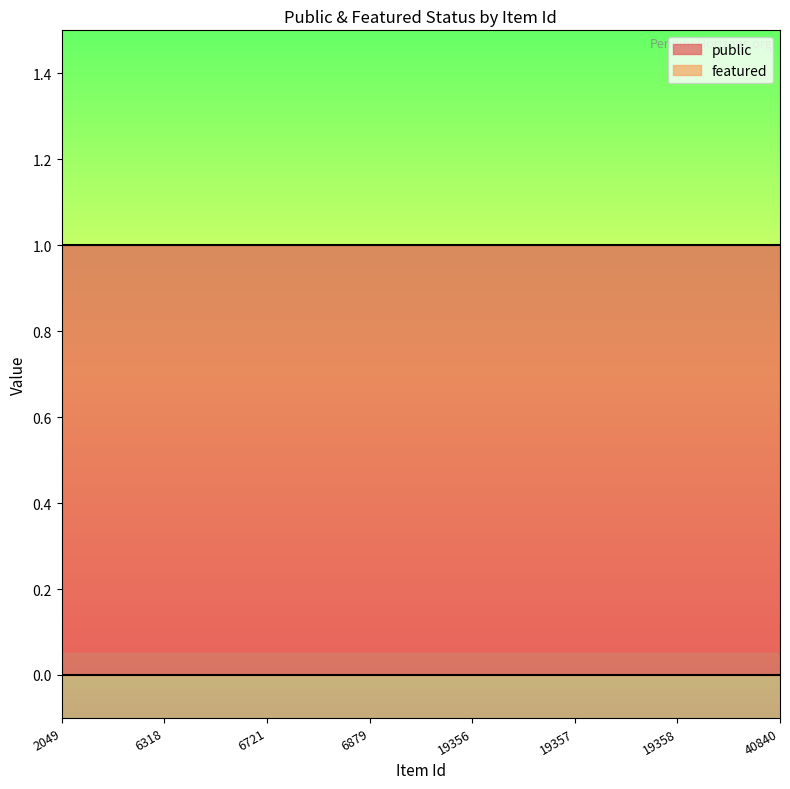

Does the chart have visible grid lines?

No